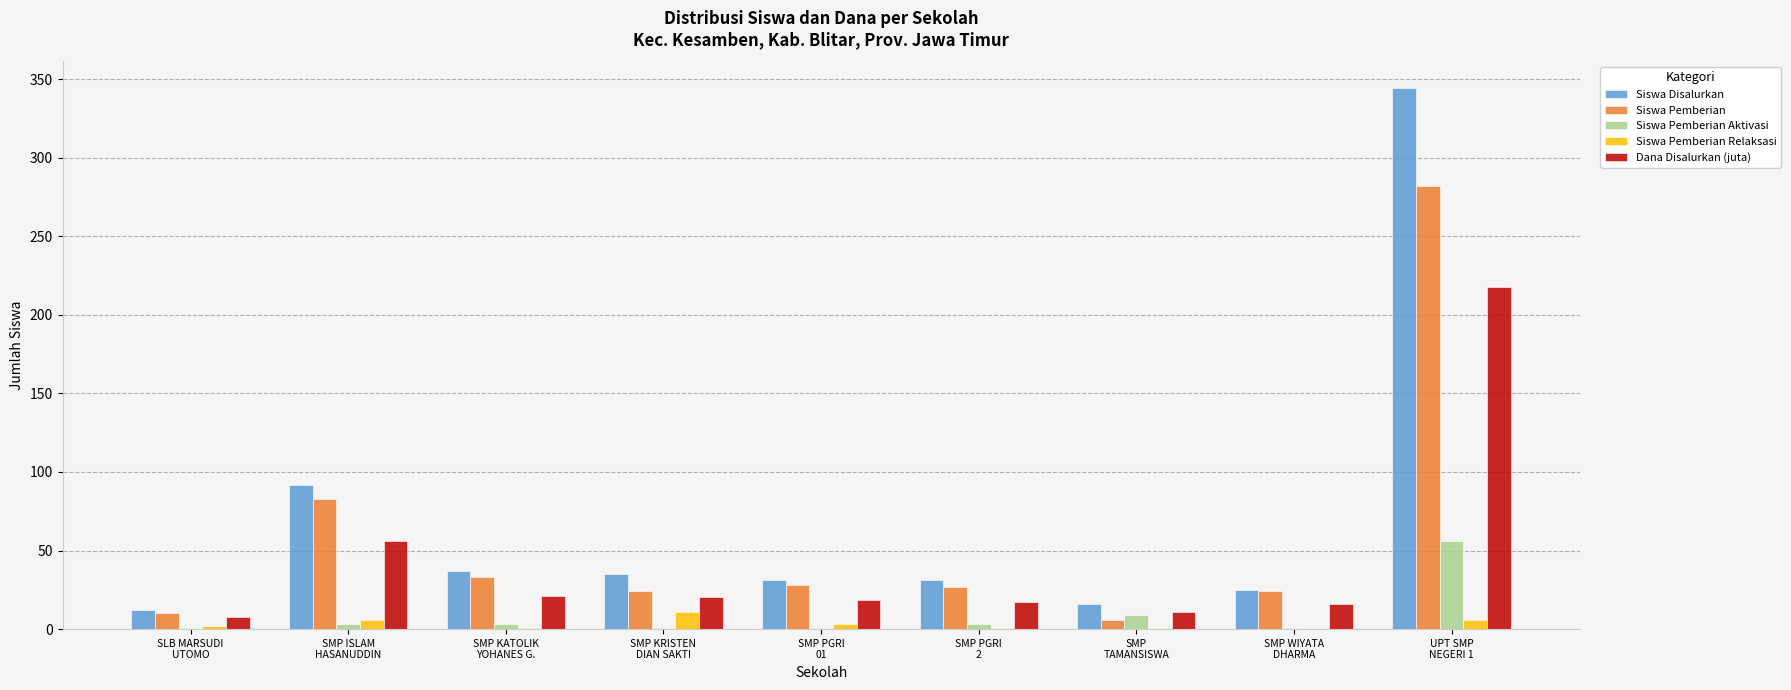

Which label corresponds to the largest value in the chart?

UPT SMP
NEGERI 1